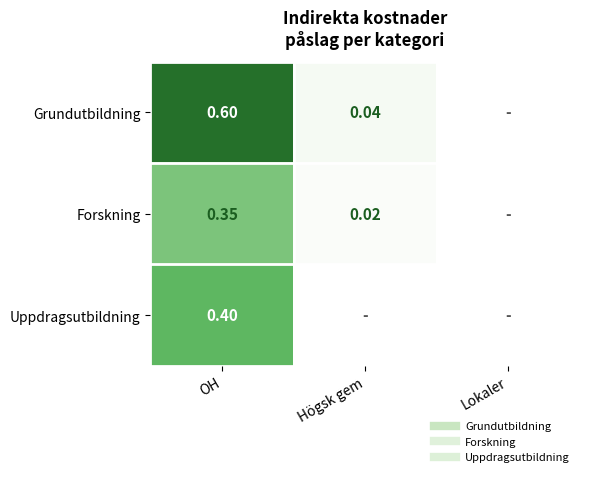

The Grundutbildning series shows 0.6 at OH. True or false?

True